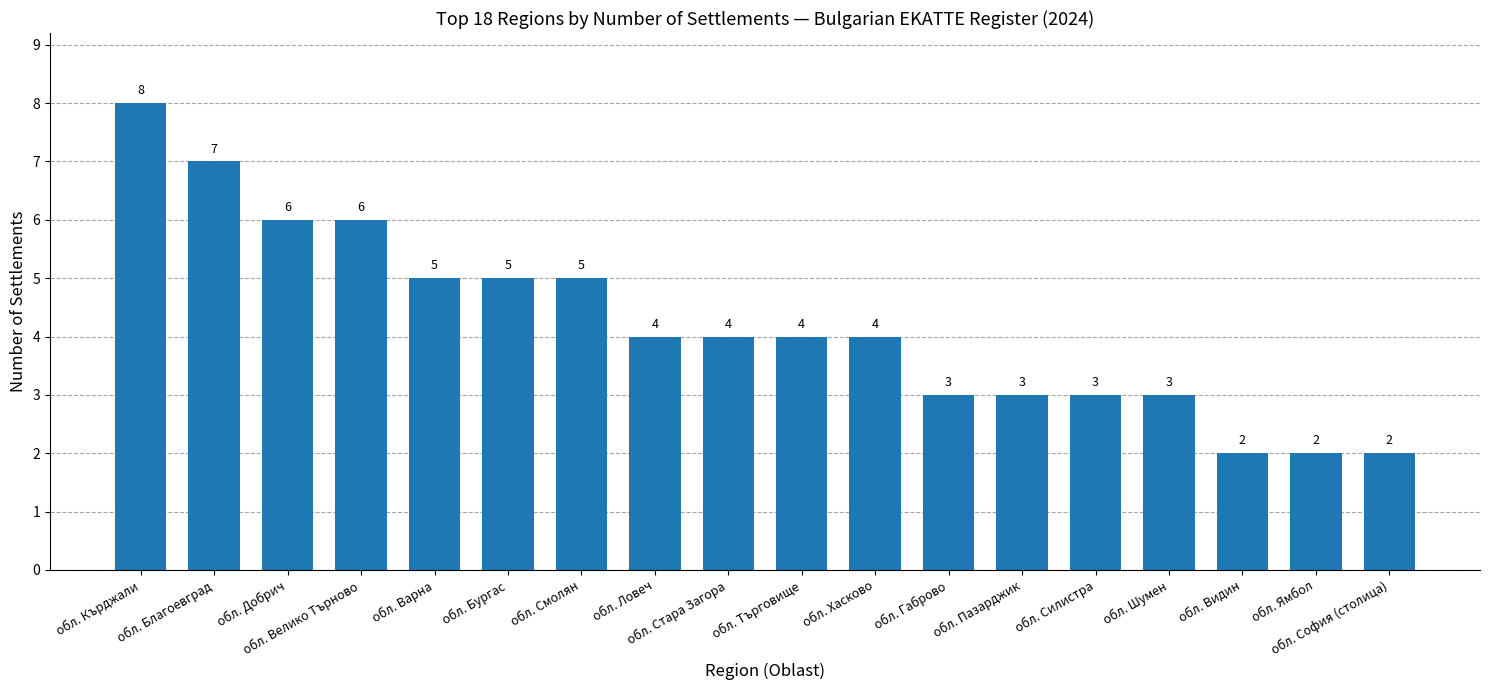

Is it true that the value at обл. Благоевград is 3?

False